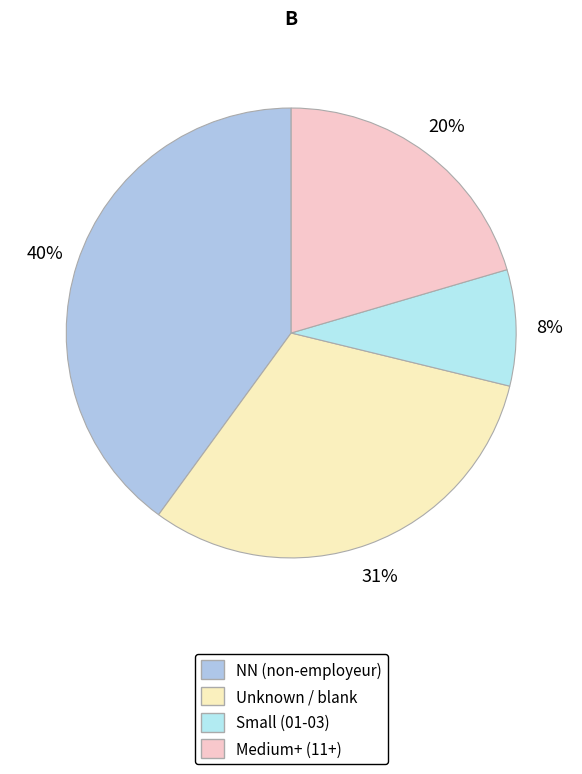

Count the number of slices in the pie.

4